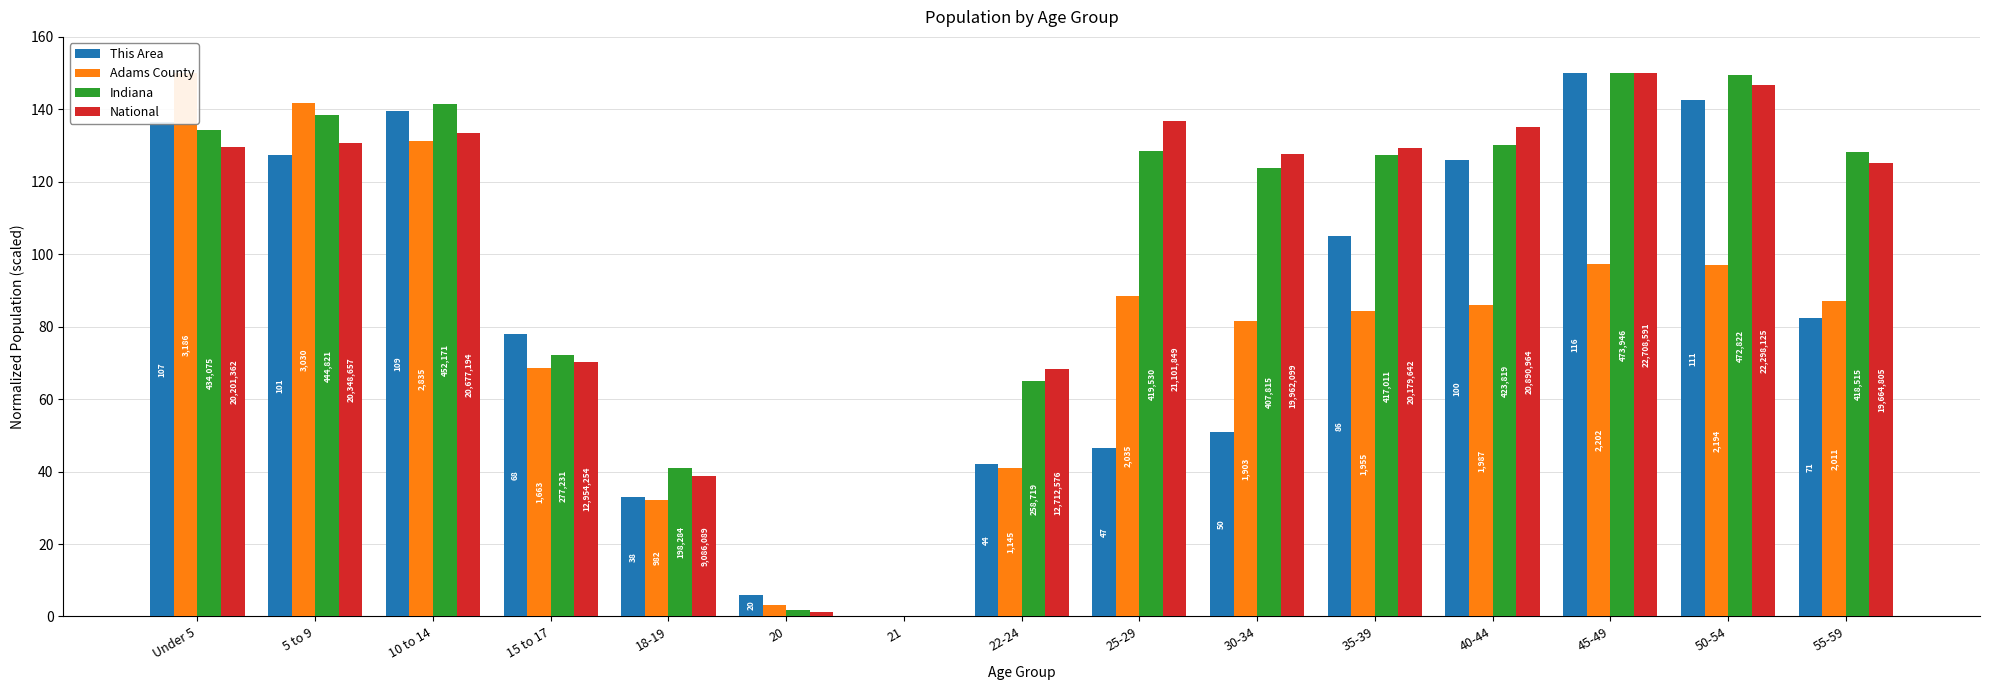

Rank the series at 10 to 14 from lowest to highest value.

Adams County, National, This Area, Indiana